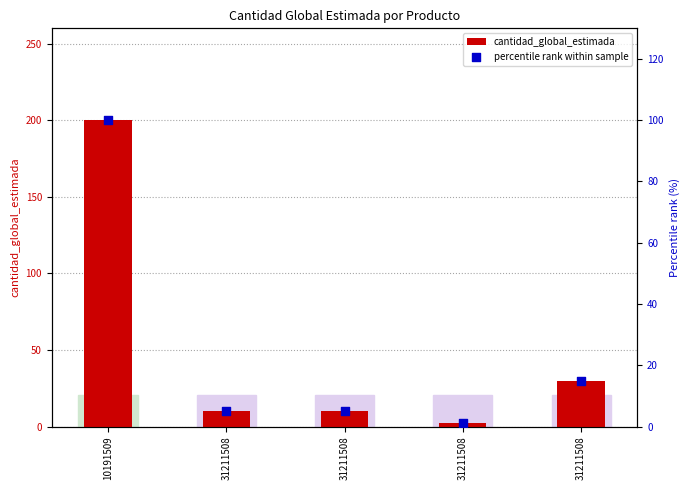

Which series contains the lowest Y value?

percentile rank within sample